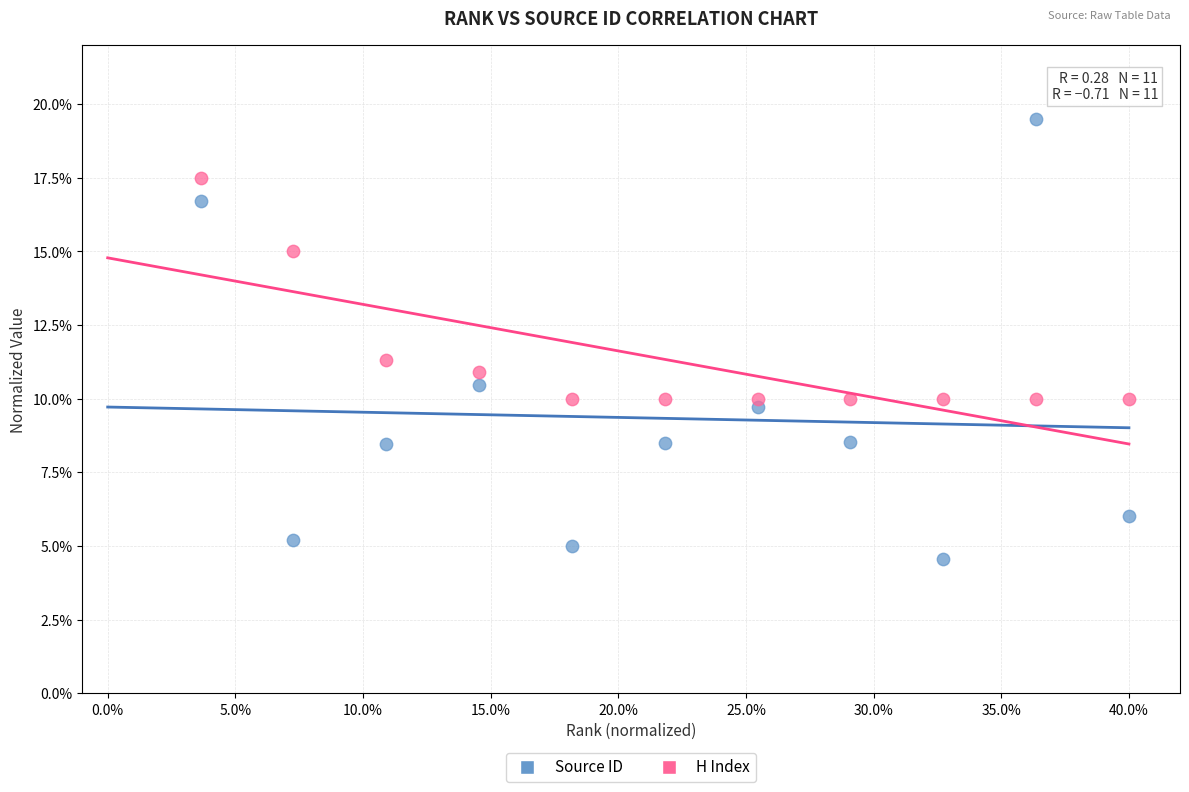

Across all series, what Y value is closest to 12?

11.3